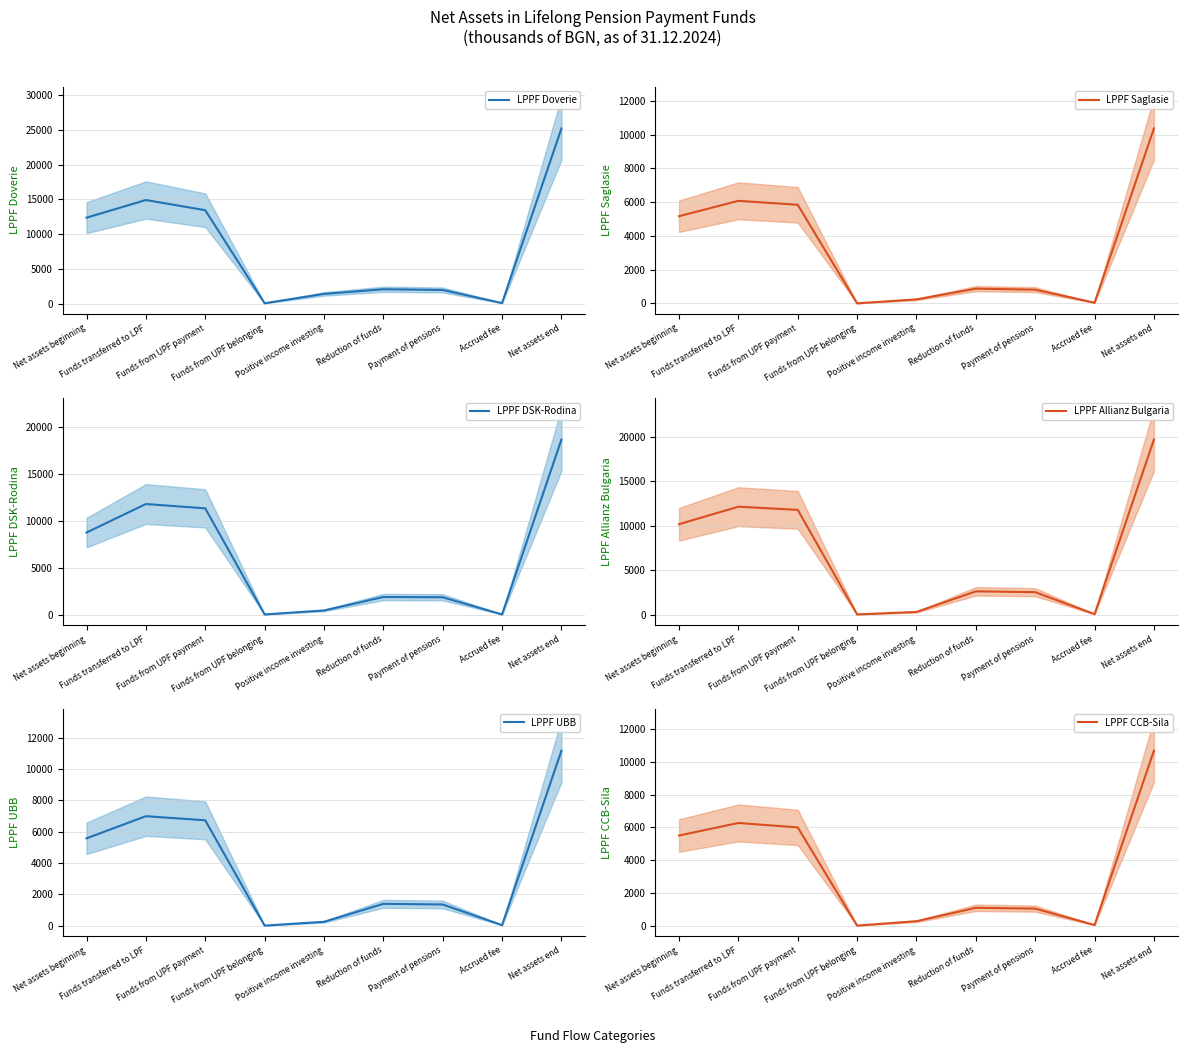

How many data points in LPPF DSK-Rodina are above 1880?

4